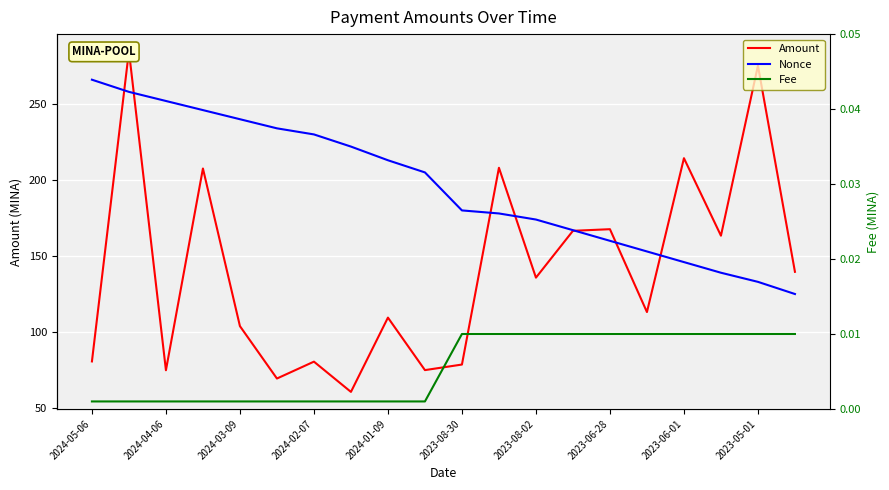

Which category has the lowest value across all series?

2024-05-06